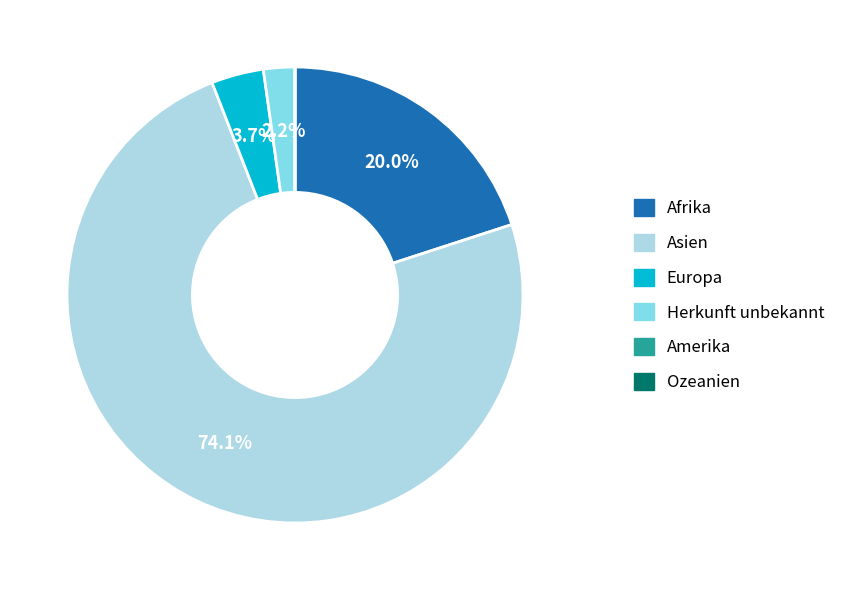

Which category accounts for the majority?

Asien